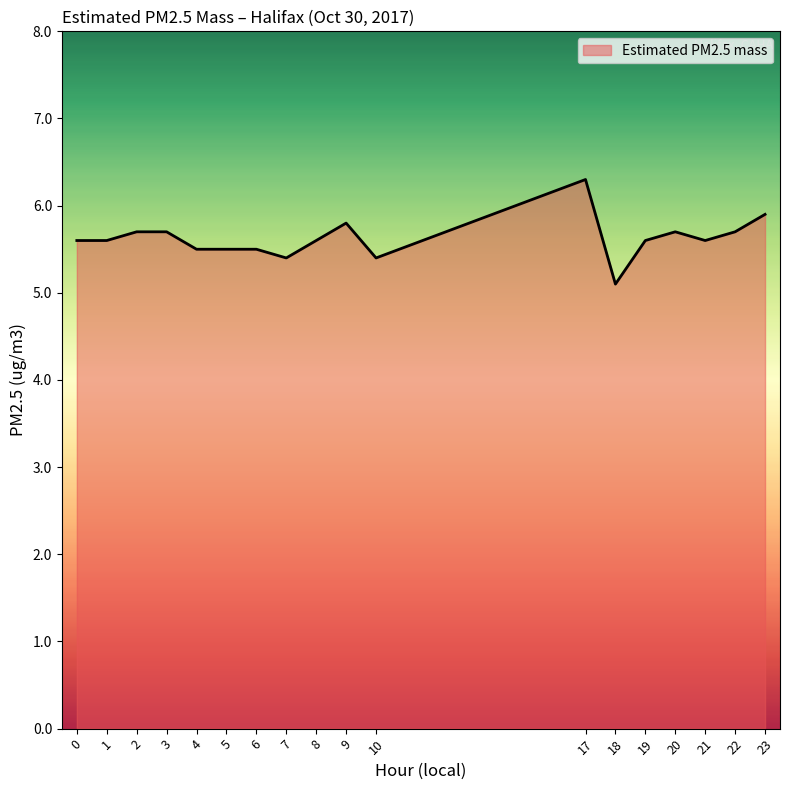

Between 10 and 4, which is larger?

4